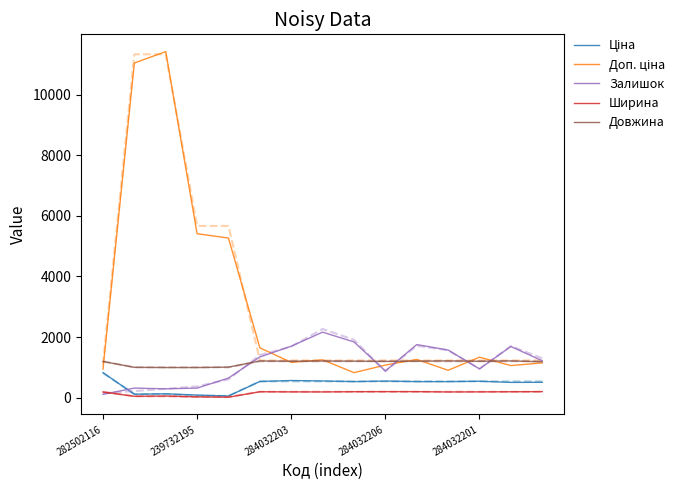

True or false: Ширина and Довжина intersect in this chart.

False